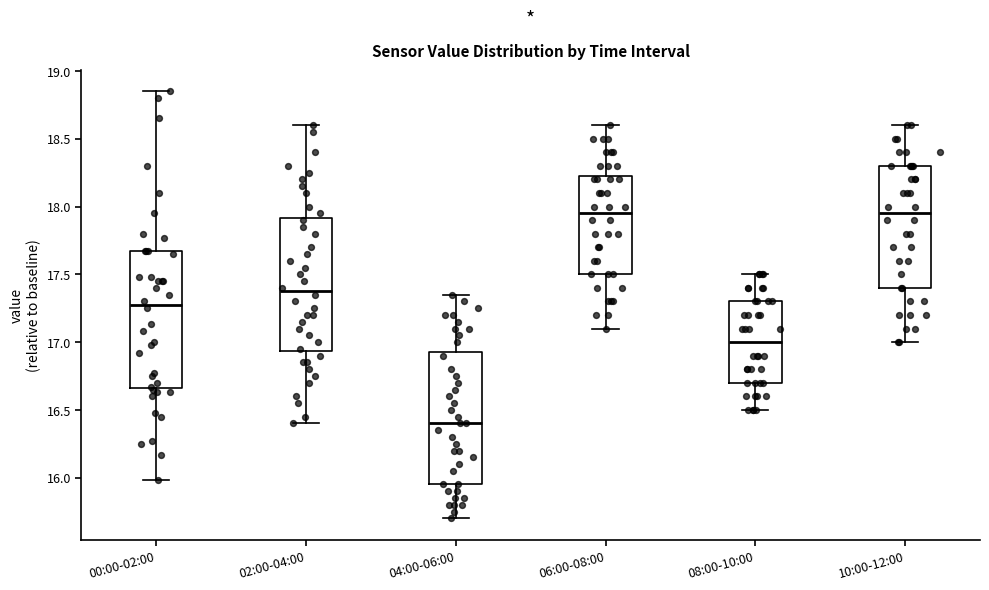

Where does the upper whisker of the box for 08:00-10:00 end on the y-axis? The values are not printed on the chart, so give them approximately, as read against the axis.

17.50